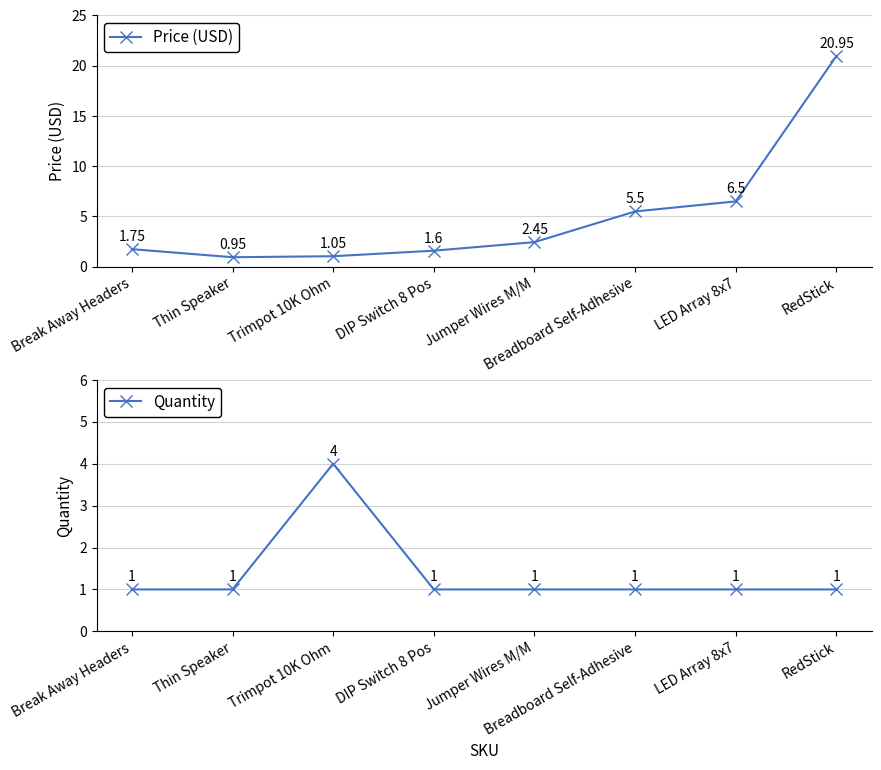

What is the difference between the highest and lowest values at Jumper Wires M/M?

1.5